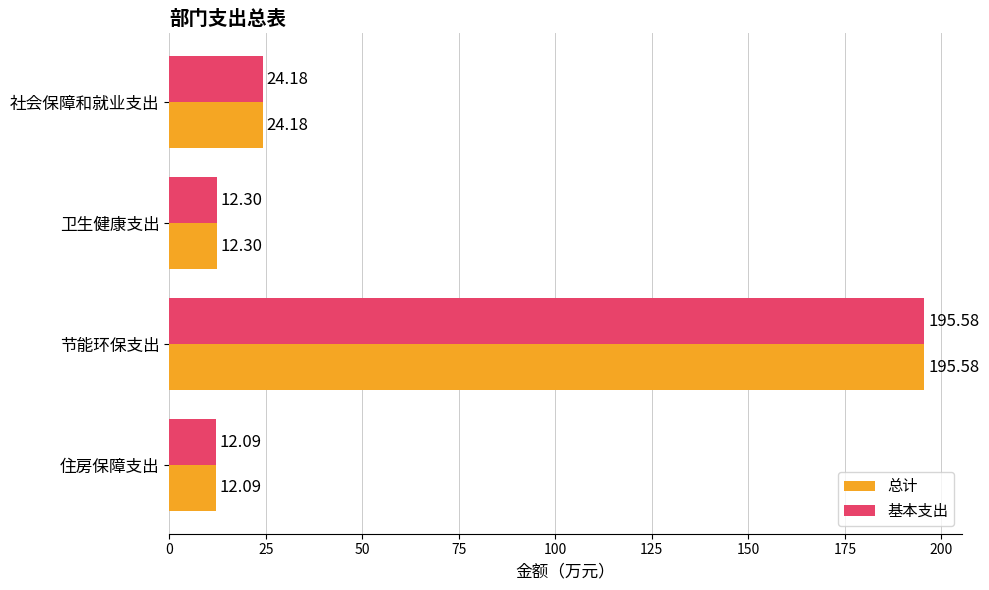

What is the difference between the maximum and second lowest values in the 总计 series?

183.3